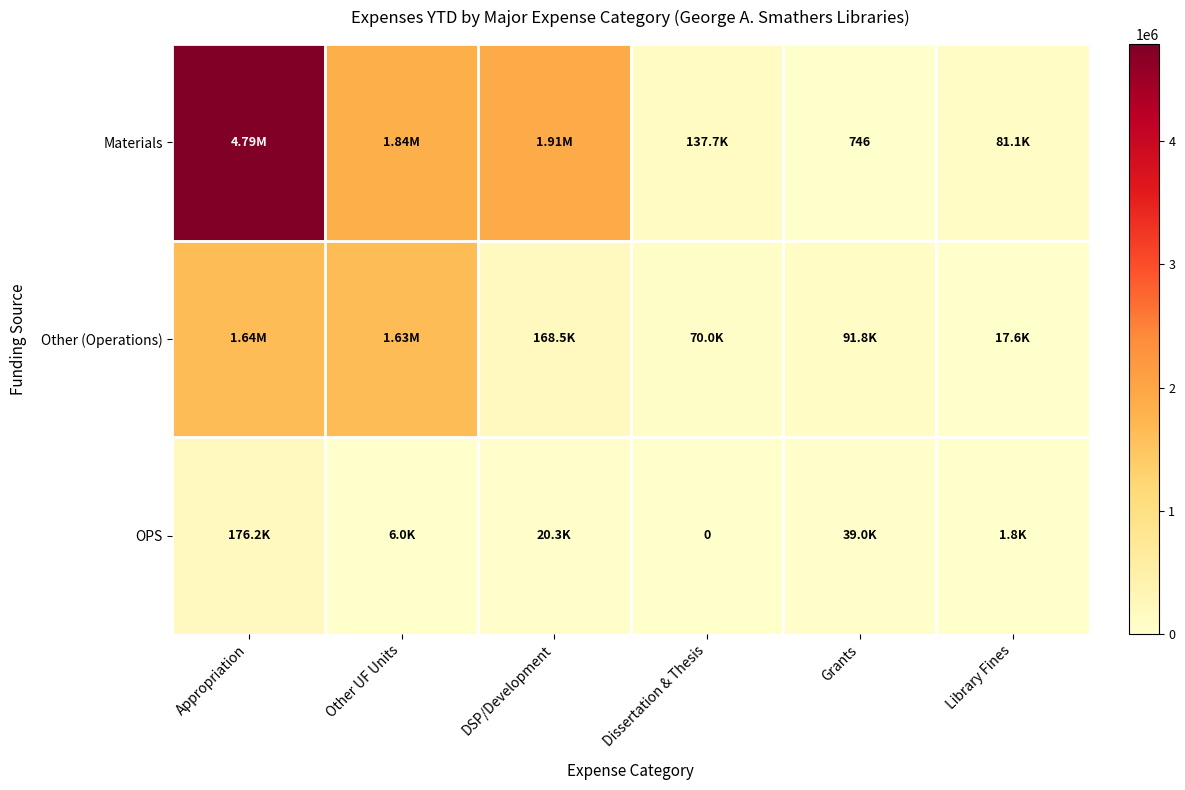

What is the maximum value shown in the chart?

4788521